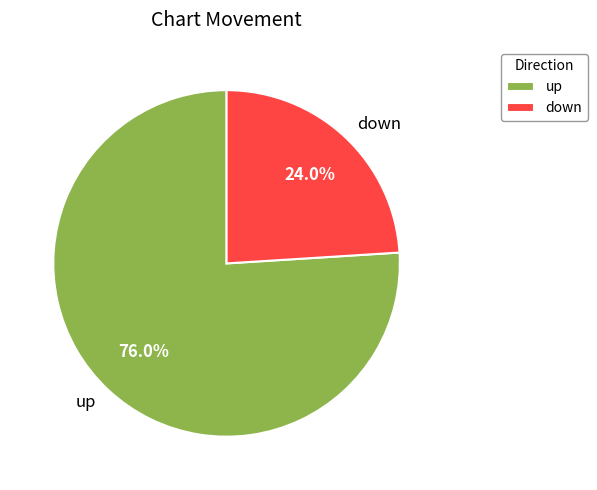

To the nearest percent, what is the average slice percentage?

50%